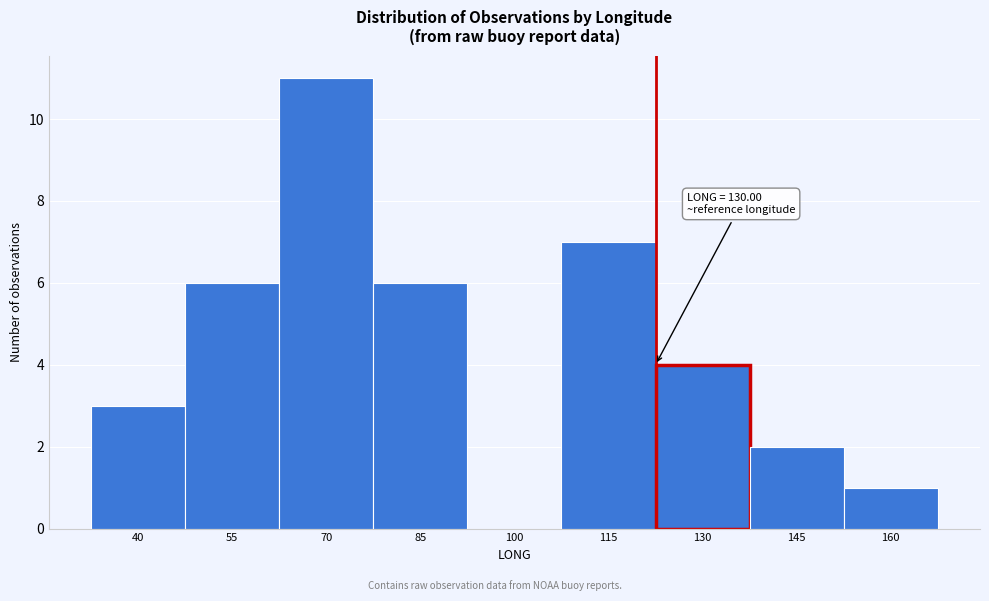

Reading left to right, extract all data points from this chart.

40=3	55=6	70=11	85=6	100=0	115=7	130=4	145=2	160=1